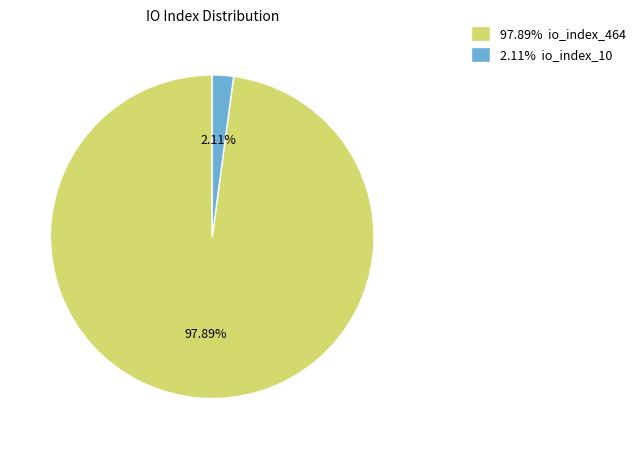

Which category has the smallest portion of the pie?

2.11% io_index_10